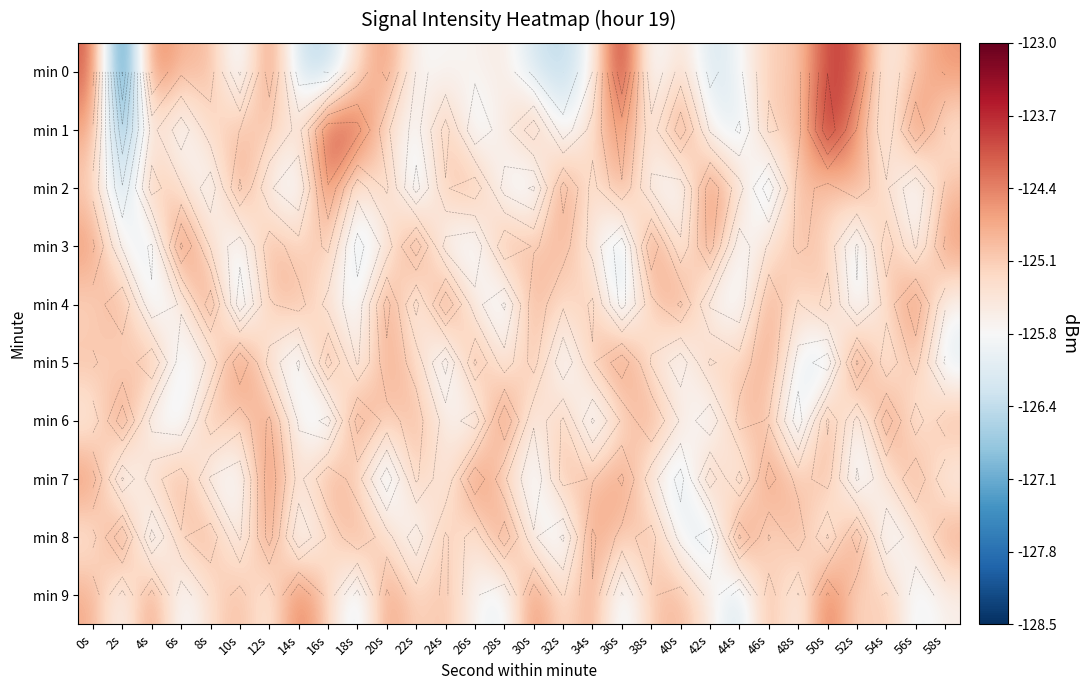

At how many categories does at least one series exceed -124?

3